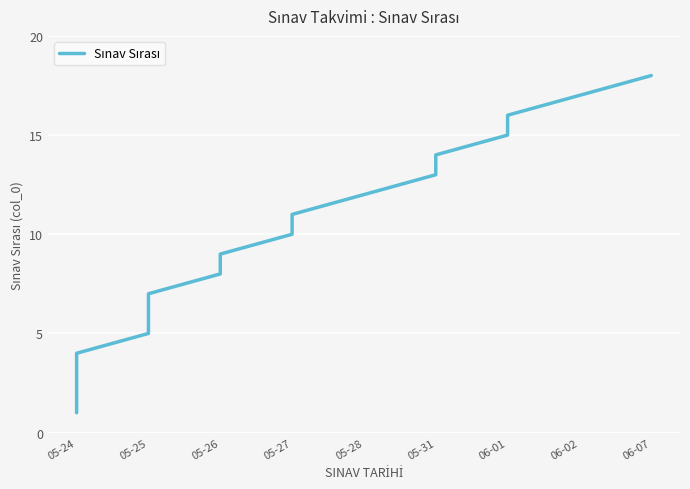

How many values exceed 10?

8